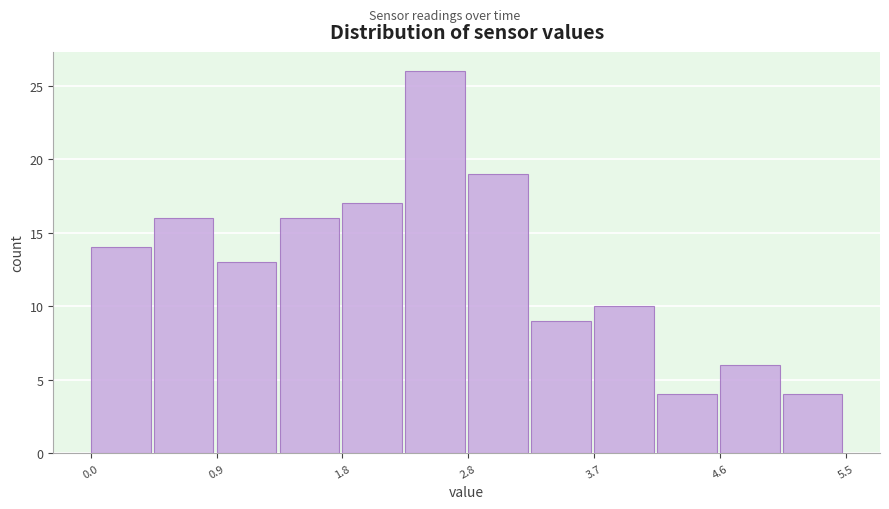

Reading left to right, list every bar in this chart as the range it spans on the x-axis followed by its height. Neither the bar edges nor the heights are printed on the chart, so give them approximately, as read against the axes.

0.0 to 0.5: 14
0.5 to 0.9: 16
0.9 to 1.4: 13
1.4 to 1.8: 16
1.8 to 2.3: 17
2.3 to 2.8: 26
2.8 to 3.2: 19
3.2 to 3.7: 9
3.7 to 4.1: 10
4.1 to 4.6: 4
4.6 to 5.0: 6
5.0 to 5.5: 4